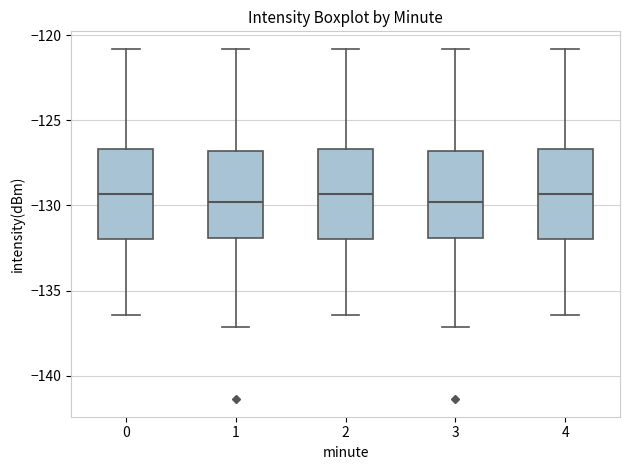

Reading left to right, transcribe this box plot: for each box, give where its median line is, the range the box spans, and where its two whiskers end, as read against the y-axis. The values are not printed on the chart, so give them approximately, as read against the axis.

0: median -129.5, box -132.0 to -126.5, whiskers -136.5 to -121.0
1: median -130.0, box -132.0 to -127.0, whiskers -137.0 to -121.0
2: median -129.5, box -132.0 to -126.5, whiskers -136.5 to -121.0
3: median -130.0, box -132.0 to -127.0, whiskers -137.0 to -121.0
4: median -129.5, box -132.0 to -126.5, whiskers -136.5 to -121.0